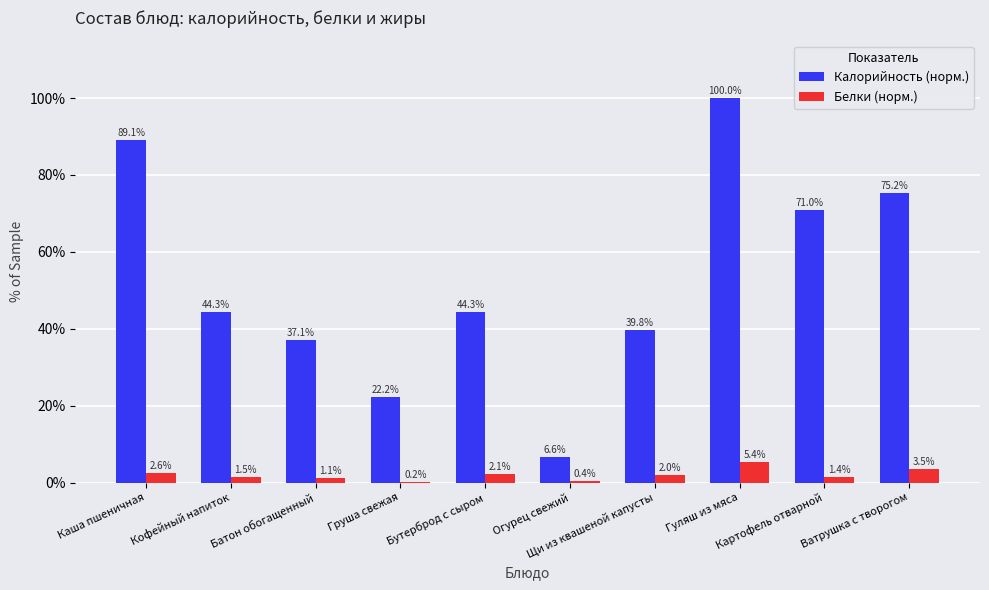

What is the greatest value displayed?

100.0